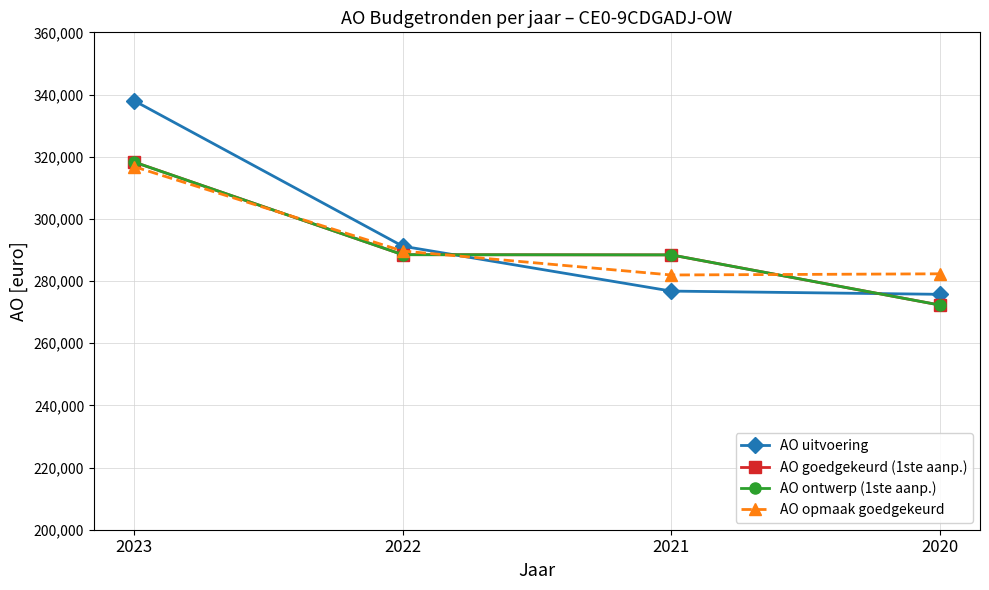

What is the maximum value shown in the chart?

337990